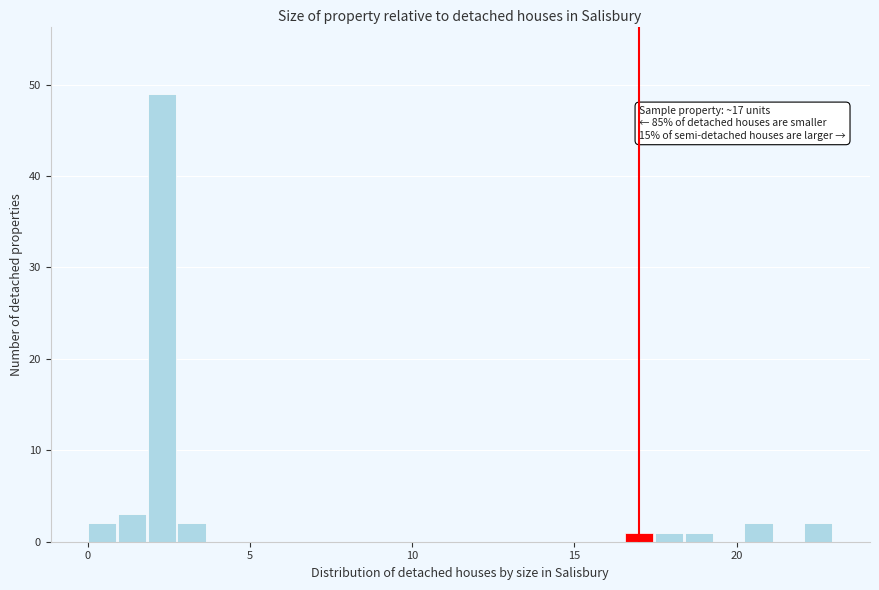

Read against the x-axis, roughly where is the centre of the tallest bar?

2.5